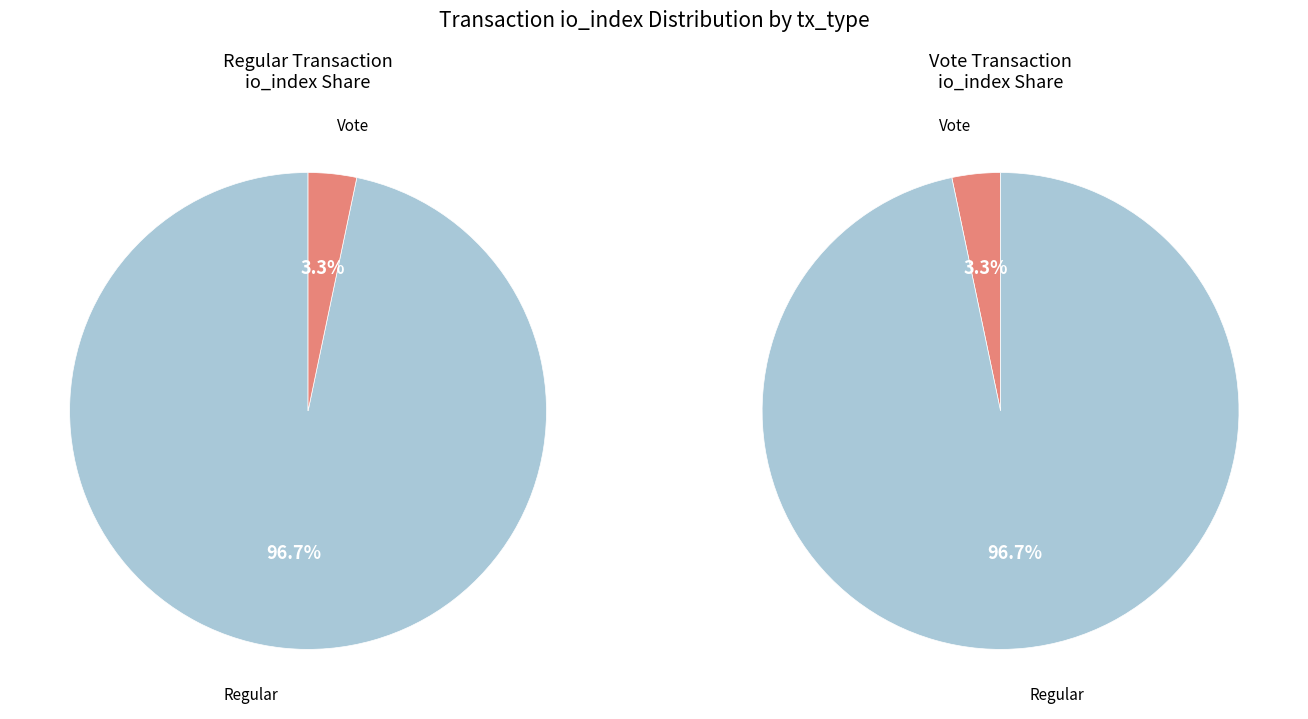

True or false: Vote (io_index=2) accounts for 3% of the total.

True